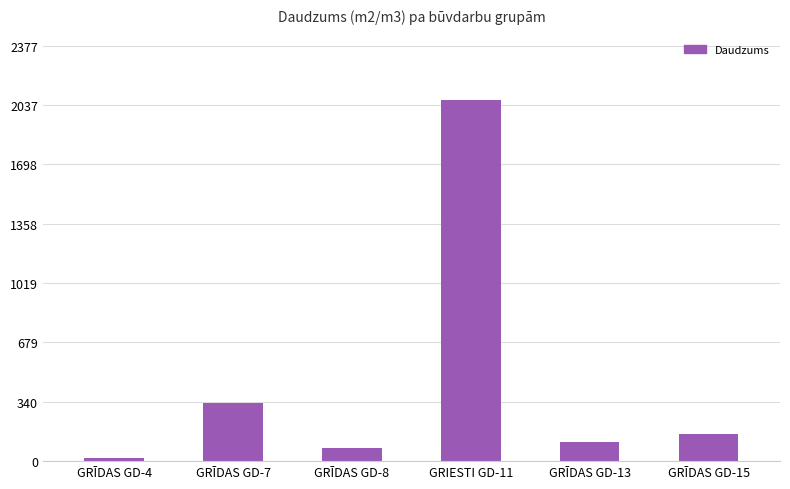

Rank the categories by value from lowest to highest.

GRĪDAS GD-4, GRĪDAS GD-8, GRĪDAS GD-13, GRĪDAS GD-15, GRĪDAS GD-7, GRIESTI GD-11